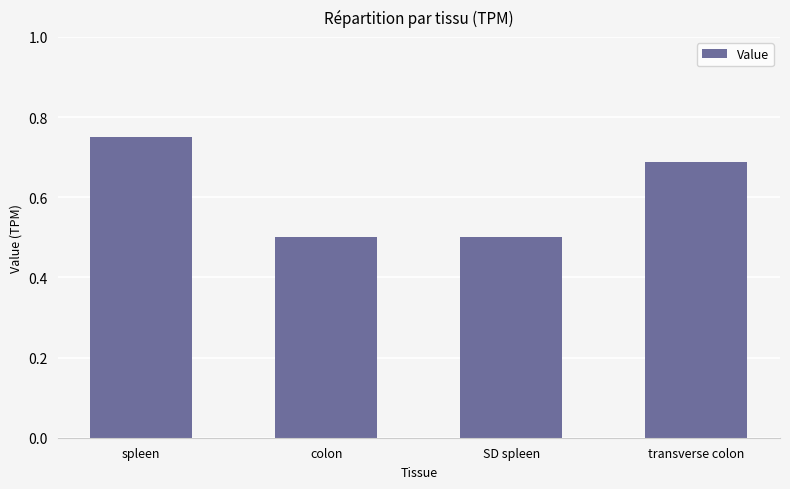

Count the number of categories in the chart.

4